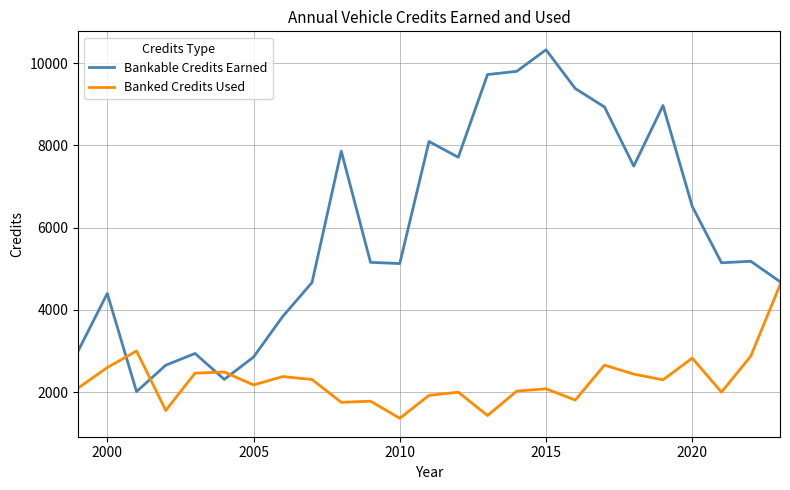

Rank the series by their maximum value, from highest to lowest.

Bankable Credits Earned, Banked Credits Used